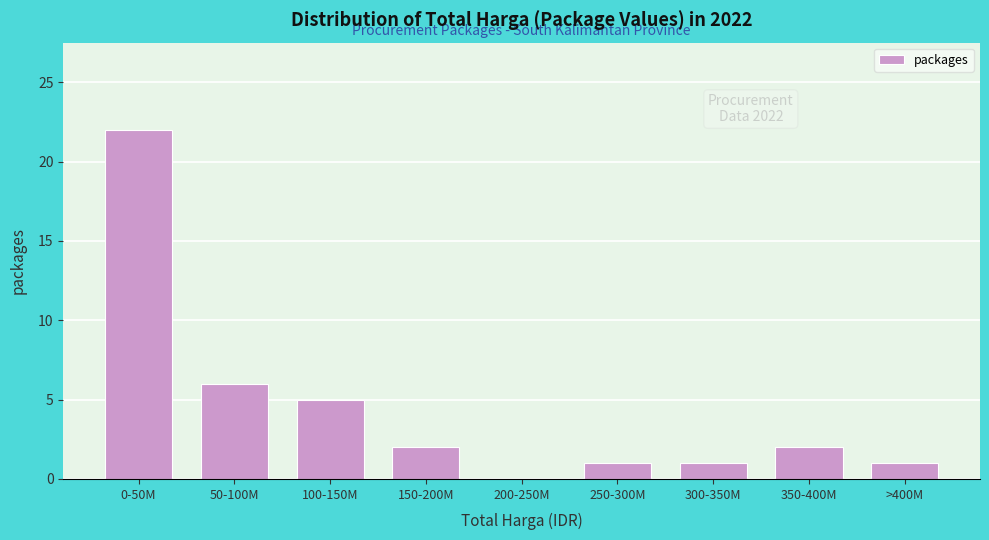

Reading left to right, extract all data points from this chart.

0-50M=22	50-100M=6	100-150M=5	150-200M=2	200-250M=0	250-300M=1	300-350M=1	350-400M=2	>400M=1